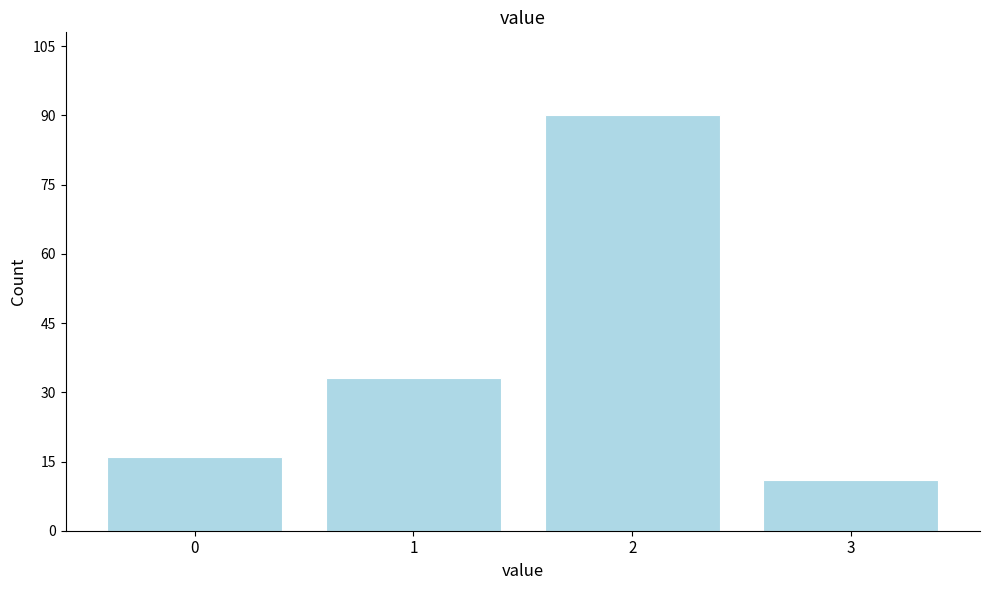

Reading left to right, list all the values displayed in this chart.

0=16	1=33	2=90	3=11